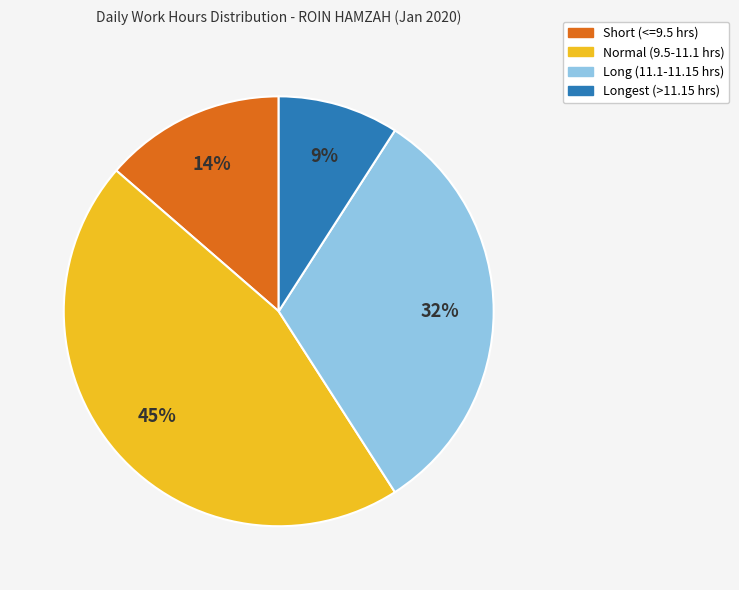

Does any single category account for the majority?

No